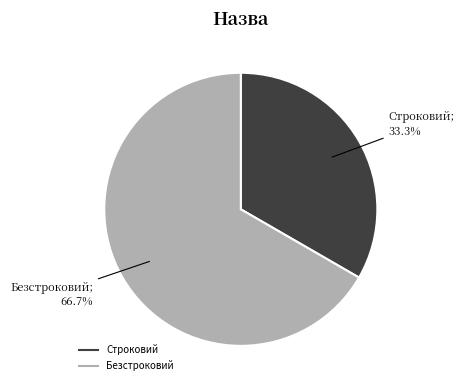

What is the ratio of the value at Строковий to the value at Безстроковий?

0.5